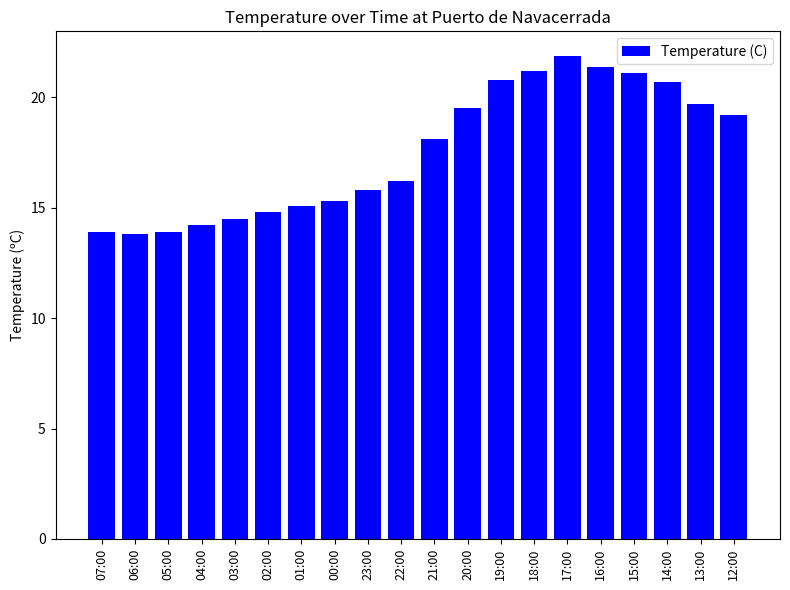

What is the ratio of the value at 17:00 to the value at 14:00?

1.1